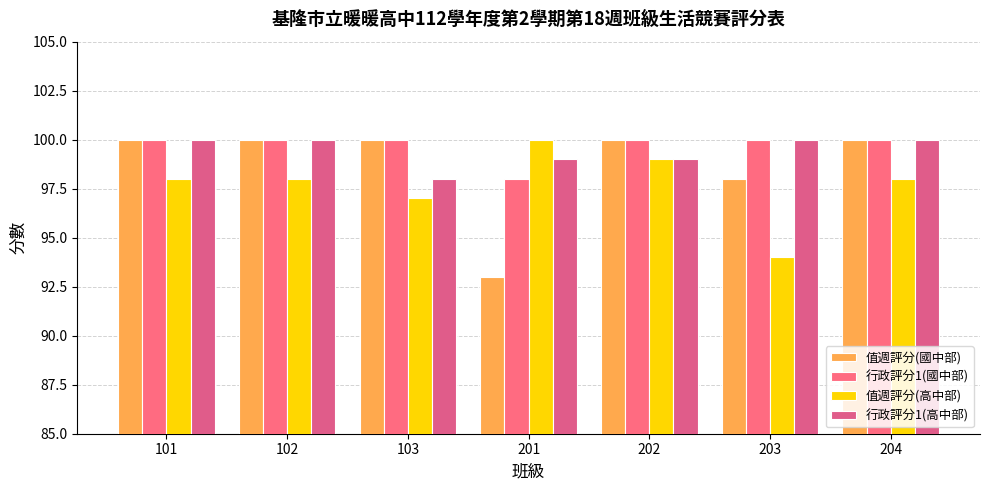

Reading left to right, list all the values displayed in this chart.

值週評分(國中部): 100	100	100	93	100	98	100
行政評分1(國中部): 100	100	100	98	100	100	100
值週評分(高中部): 98	98	97	100	99	94	98
行政評分1(高中部): 100	100	98	99	99	100	100